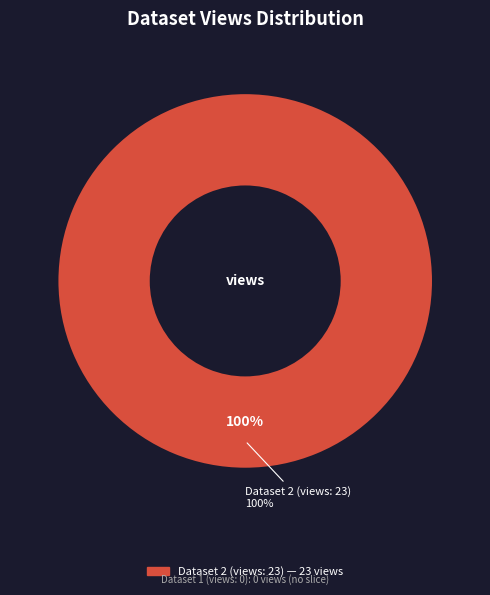

Is it true that 5ae9e11bc8d8c9146a44ccfc is 99% of the pie?

False